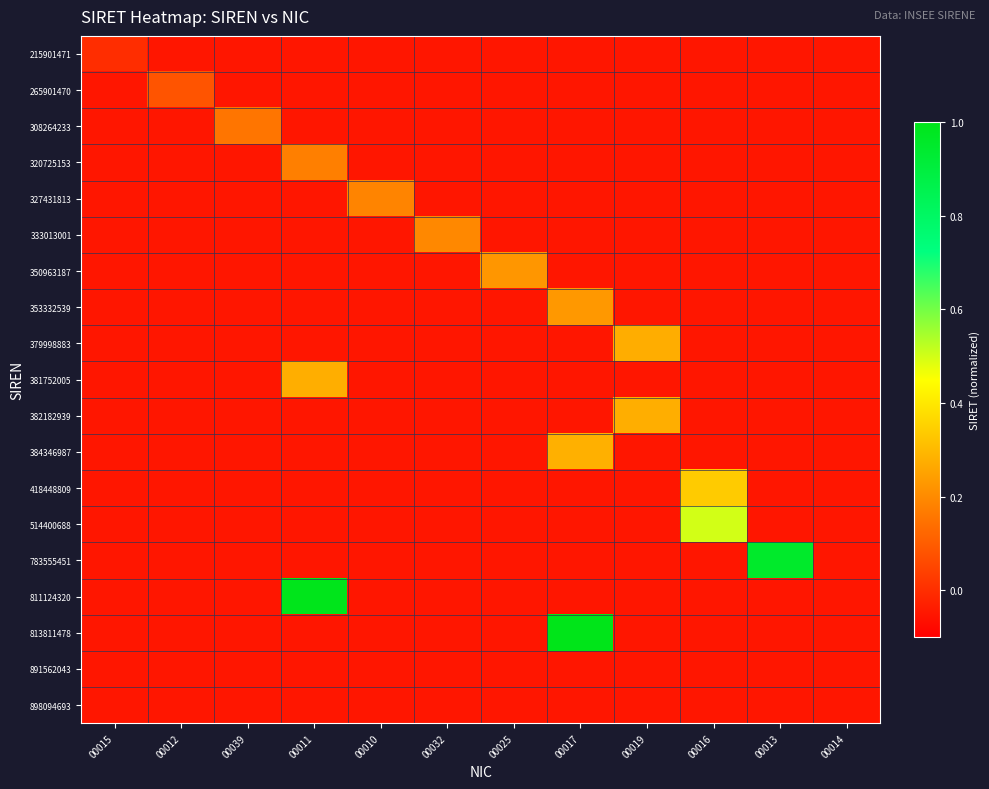

Reading left to right, extract all data points from this chart.

215901471: 00015=0.0	00012=-0.1	00039=-0.1	00011=-0.1	00010=-0.1	00032=-0.1	00025=-0.1	00017=-0.1	00019=-0.1	00016=-0.1	00013=-0.1	00014=-0.1
265901470: 00015=-0.1	00012=0.1	00039=-0.1	00011=-0.1	00010=-0.1	00032=-0.1	00025=-0.1	00017=-0.1	00019=-0.1	00016=-0.1	00013=-0.1	00014=-0.1
308264233: 00015=-0.1	00012=-0.1	00039=0.2	00011=-0.1	00010=-0.1	00032=-0.1	00025=-0.1	00017=-0.1	00019=-0.1	00016=-0.1	00013=-0.1	00014=-0.1
320725153: 00015=-0.1	00012=-0.1	00039=-0.1	00011=0.2	00010=-0.1	00032=-0.1	00025=-0.1	00017=-0.1	00019=-0.1	00016=-0.1	00013=-0.1	00014=-0.1
327431813: 00015=-0.1	00012=-0.1	00039=-0.1	00011=-0.1	00010=0.2	00032=-0.1	00025=-0.1	00017=-0.1	00019=-0.1	00016=-0.1	00013=-0.1	00014=-0.1
333013001: 00015=-0.1	00012=-0.1	00039=-0.1	00011=-0.1	00010=-0.1	00032=0.2	00025=-0.1	00017=-0.1	00019=-0.1	00016=-0.1	00013=-0.1	00014=-0.1
350963187: 00015=-0.1	00012=-0.1	00039=-0.1	00011=-0.1	00010=-0.1	00032=-0.1	00025=0.2	00017=-0.1	00019=-0.1	00016=-0.1	00013=-0.1	00014=-0.1
353332539: 00015=-0.1	00012=-0.1	00039=-0.1	00011=-0.1	00010=-0.1	00032=-0.1	00025=-0.1	00017=0.2	00019=-0.1	00016=-0.1	00013=-0.1	00014=-0.1
379998883: 00015=-0.1	00012=-0.1	00039=-0.1	00011=-0.1	00010=-0.1	00032=-0.1	00025=-0.1	00017=-0.1	00019=0.3	00016=-0.1	00013=-0.1	00014=-0.1
381752005: 00015=-0.1	00012=-0.1	00039=-0.1	00011=0.3	00010=-0.1	00032=-0.1	00025=-0.1	00017=-0.1	00019=-0.1	00016=-0.1	00013=-0.1	00014=-0.1
382182939: 00015=-0.1	00012=-0.1	00039=-0.1	00011=-0.1	00010=-0.1	00032=-0.1	00025=-0.1	00017=-0.1	00019=0.3	00016=-0.1	00013=-0.1	00014=-0.1
384346987: 00015=-0.1	00012=-0.1	00039=-0.1	00011=-0.1	00010=-0.1	00032=-0.1	00025=-0.1	00017=0.3	00019=-0.1	00016=-0.1	00013=-0.1	00014=-0.1
418448809: 00015=-0.1	00012=-0.1	00039=-0.1	00011=-0.1	00010=-0.1	00032=-0.1	00025=-0.1	00017=-0.1	00019=-0.1	00016=0.3	00013=-0.1	00014=-0.1
514400688: 00015=-0.1	00012=-0.1	00039=-0.1	00011=-0.1	00010=-0.1	00032=-0.1	00025=-0.1	00017=-0.1	00019=-0.1	00016=0.5	00013=-0.1	00014=-0.1
783555451: 00015=-0.1	00012=-0.1	00039=-0.1	00011=-0.1	00010=-0.1	00032=-0.1	00025=-0.1	00017=-0.1	00019=-0.1	00016=-0.1	00013=0.9	00014=-0.1
811124320: 00015=-0.1	00012=-0.1	00039=-0.1	00011=1.0	00010=-0.1	00032=-0.1	00025=-0.1	00017=-0.1	00019=-0.1	00016=-0.1	00013=-0.1	00014=-0.1
813811478: 00015=-0.1	00012=-0.1	00039=-0.1	00011=-0.1	00010=-0.1	00032=-0.1	00025=-0.1	00017=1.0	00019=-0.1	00016=-0.1	00013=-0.1	00014=-0.1
891562043: 00015=-0.1	00012=-0.1	00039=-0.1	00011=-0.1	00010=-0.1	00032=-0.1	00025=-0.1	00017=-0.1	00019=-0.1	00016=-0.1	00013=-0.1	00014=-0.1
898094693: 00015=-0.1	00012=-0.1	00039=-0.1	00011=-0.1	00010=-0.1	00032=-0.1	00025=-0.1	00017=-0.1	00019=-0.1	00016=-0.1	00013=-0.1	00014=-0.1